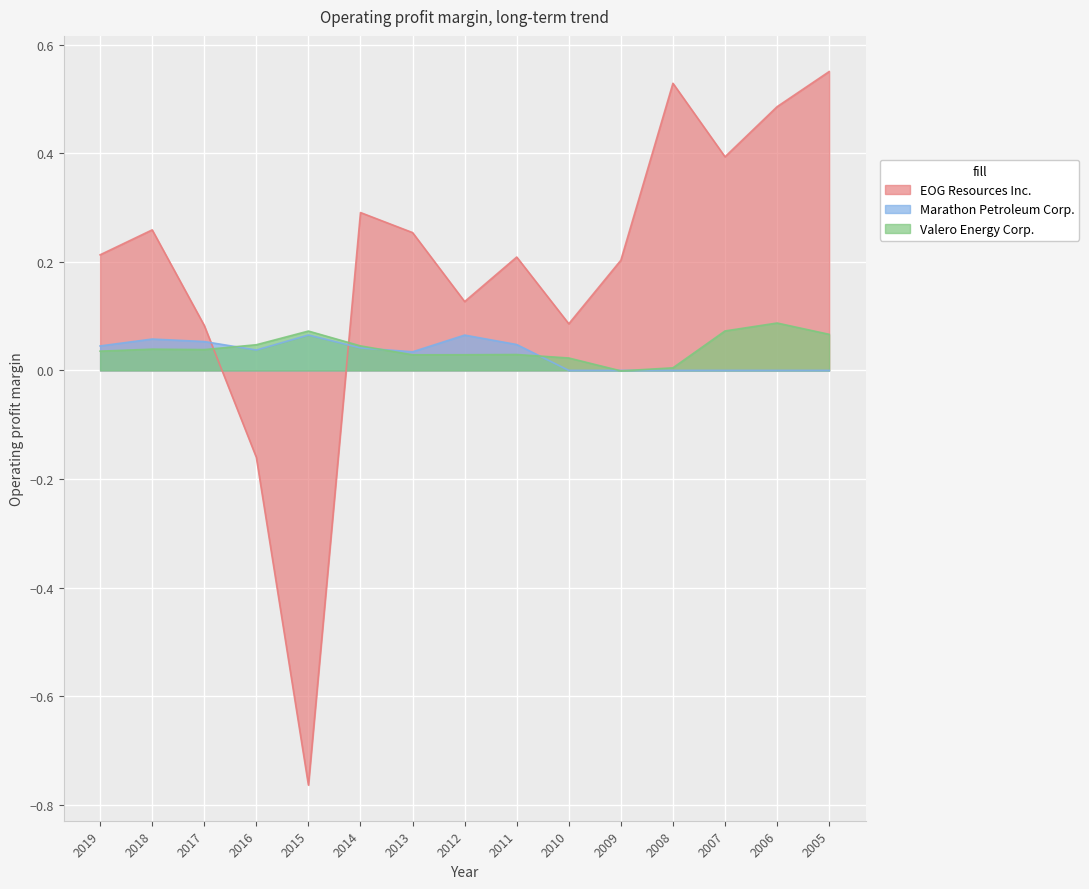

Between 2019 and 2014, which is larger?

2014